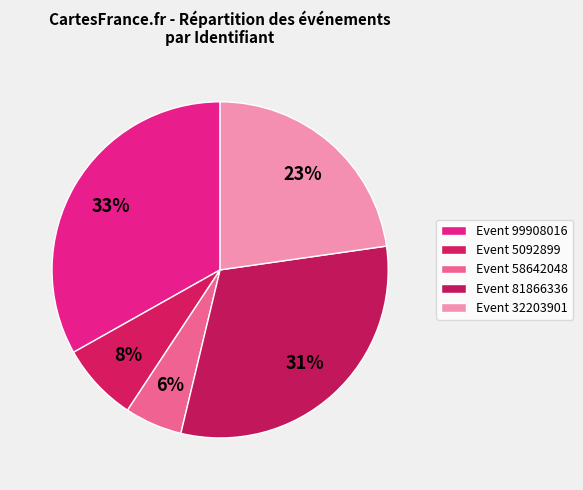

Is there a majority slice in this chart?

No